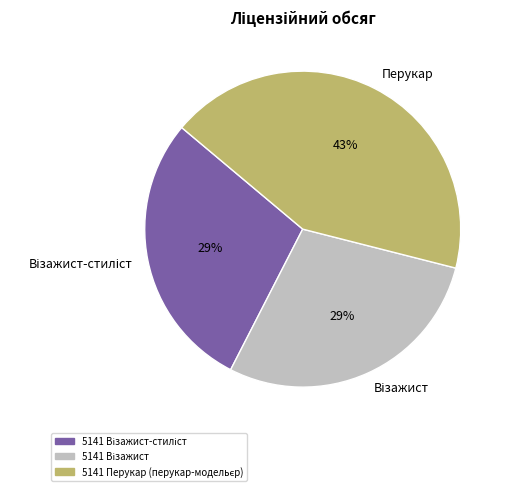

To the nearest percent, what is the average slice percentage?

33%